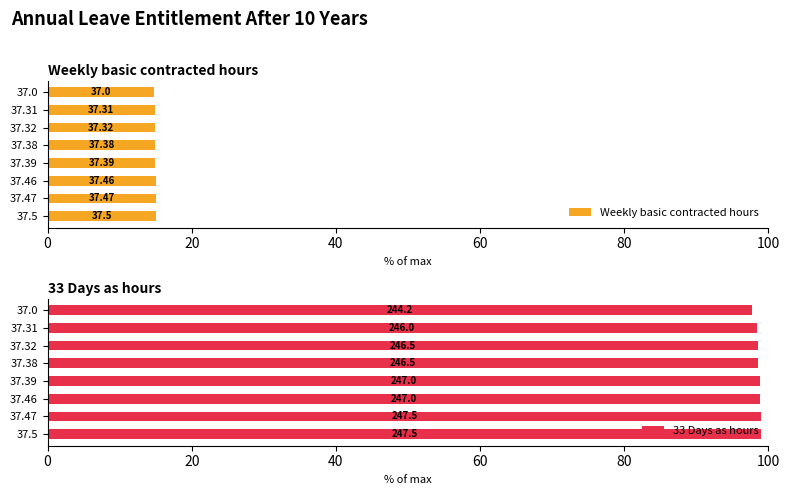

Which series changed the most between 37.46 and 37.32?

33 Days as hours